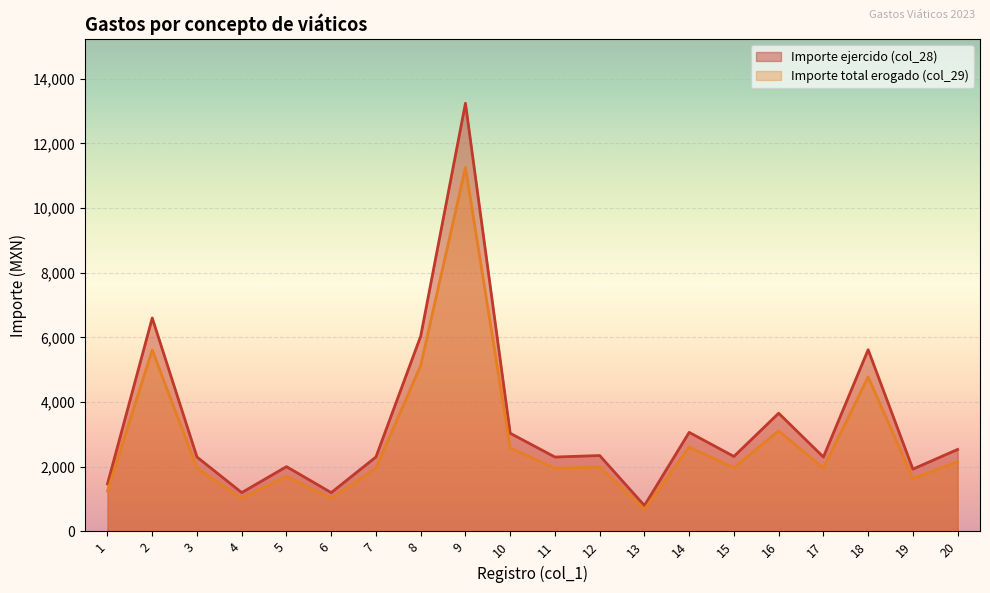

True or false: Importe total erogado (col_29) and Importe ejercido (col_28) intersect in this chart.

False